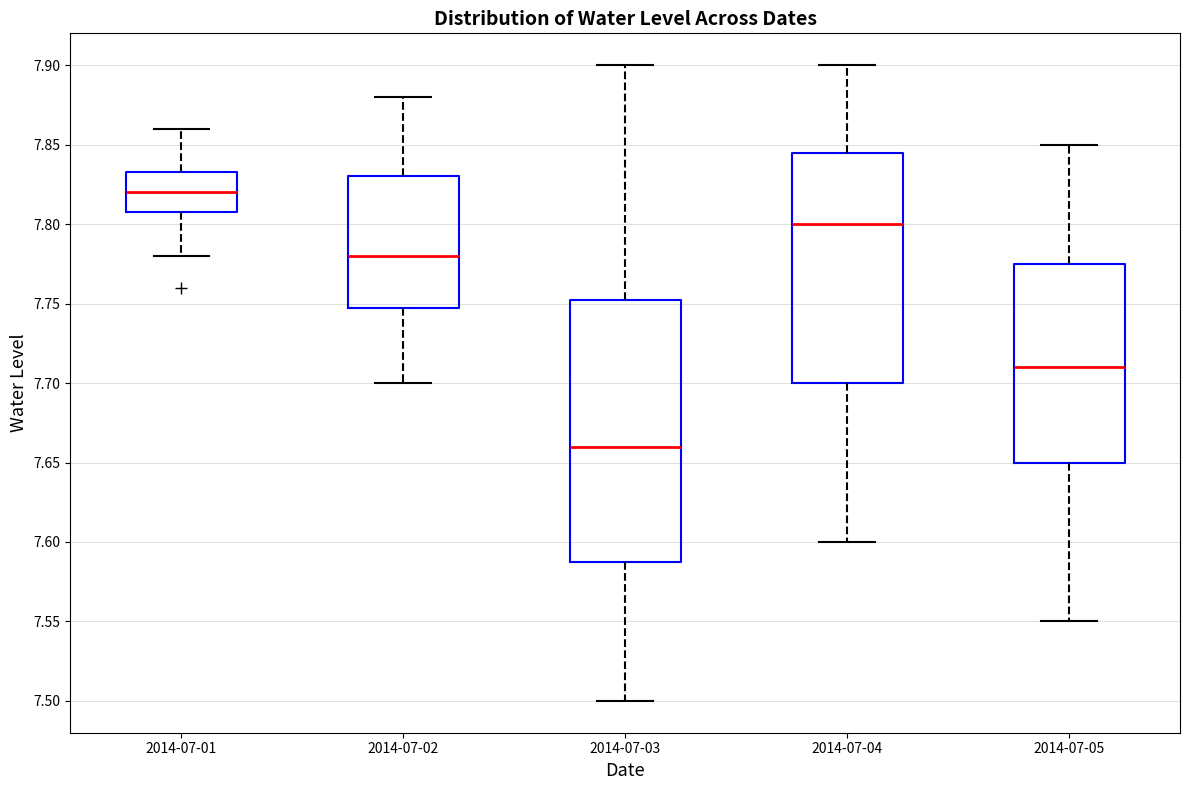

Where is the upper edge of the box for 2014-07-05 on the y-axis? The values are not printed on the chart, so give them approximately, as read against the axis.

7.775